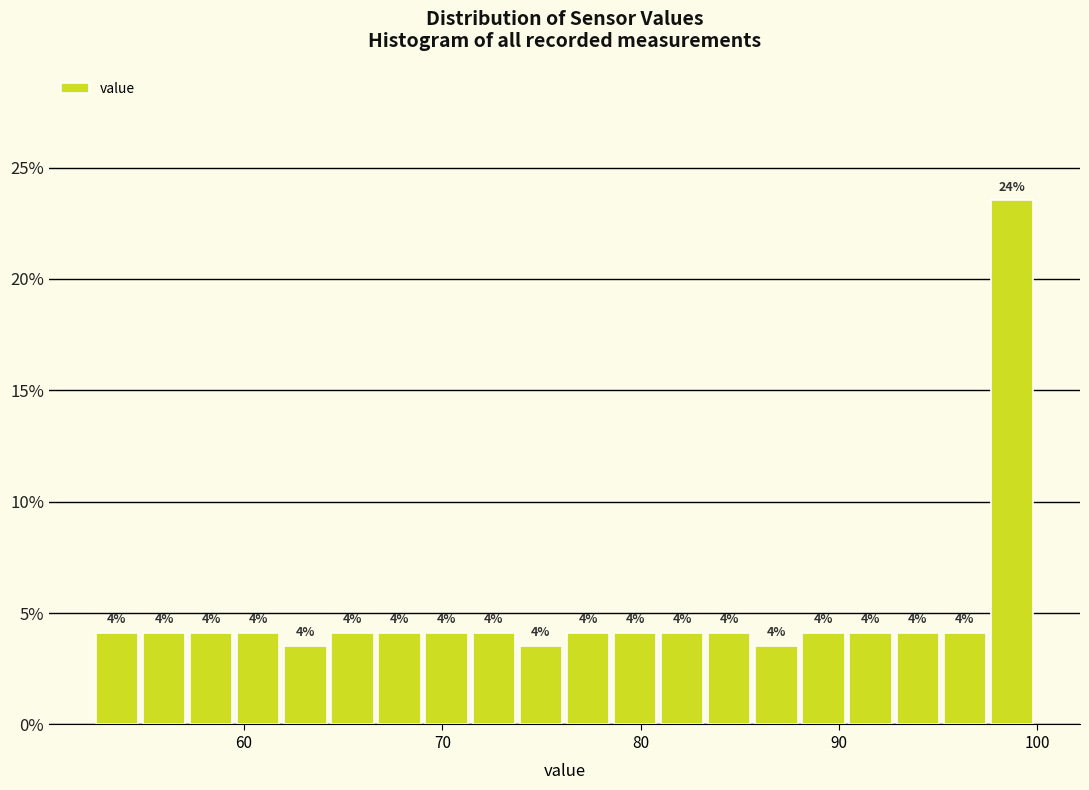

Around what value on the x-axis is the tallest bar? Give the approximate position of its centre, as read against the axis.

99